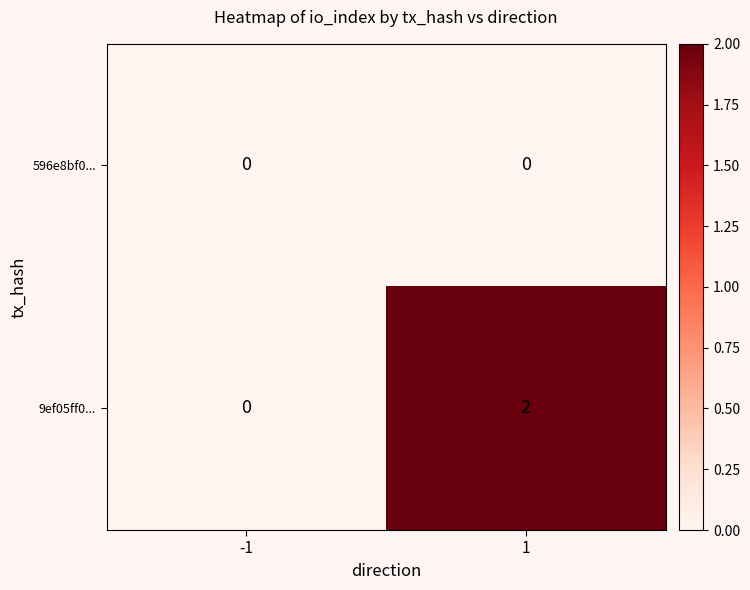

Which series changed the most between -1 and 1?

9ef05ff0...